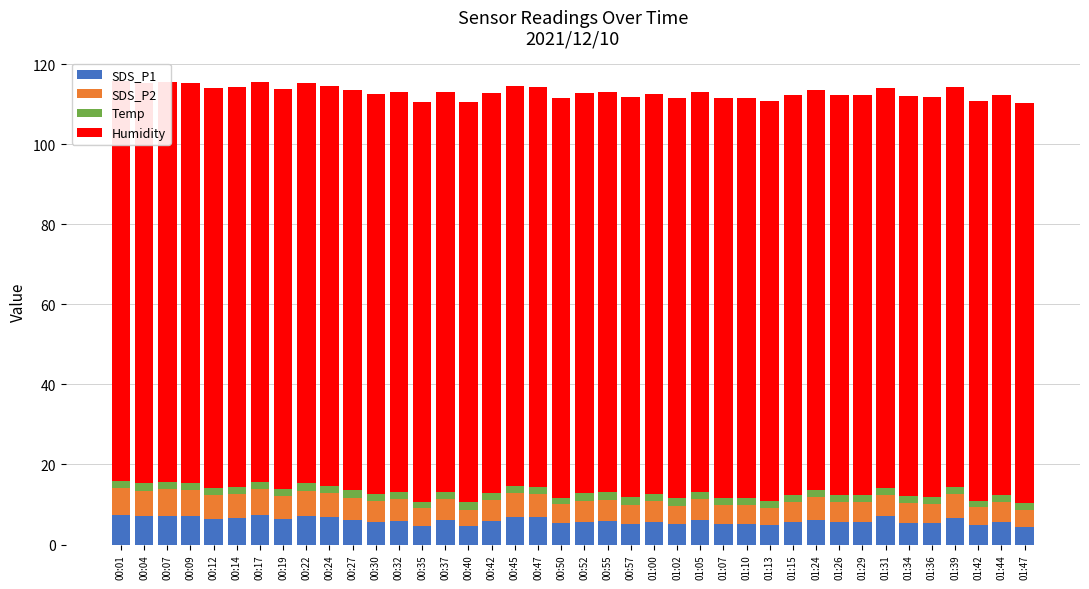

Between 00:14 and 01:44, which series saw the biggest shift?

SDS_P1